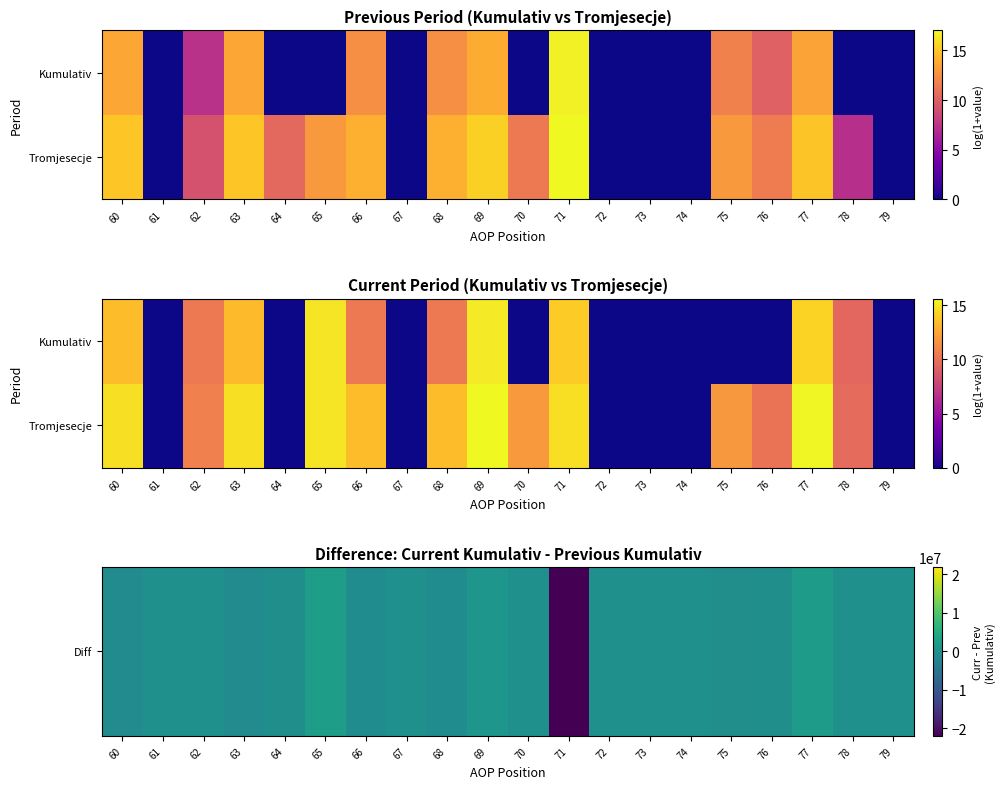

What is the greatest value displayed?

2479338.0